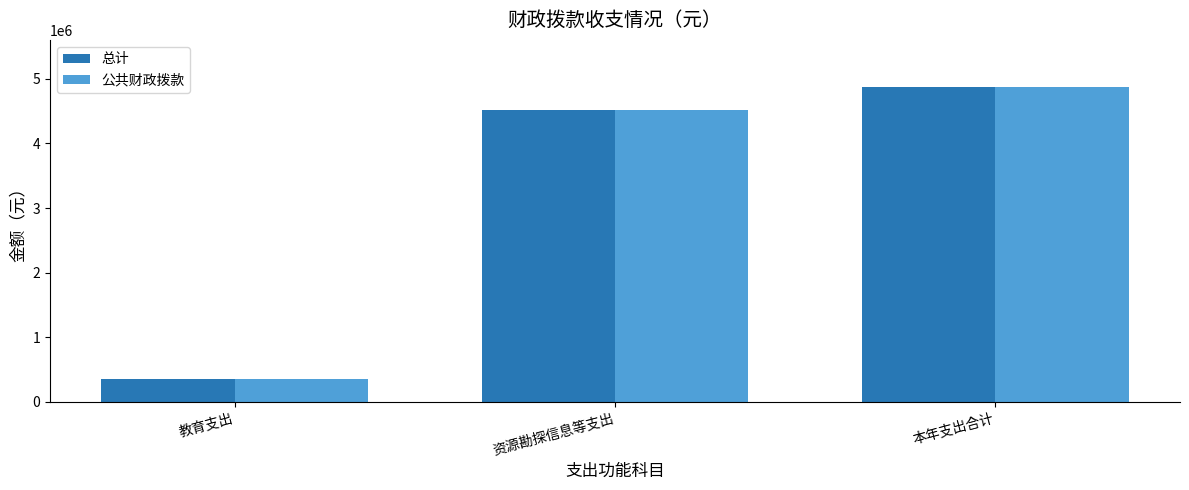

List the labels in order of 总计 value, largest first.

本年支出合计, 资源勘探信息等支出, 教育支出